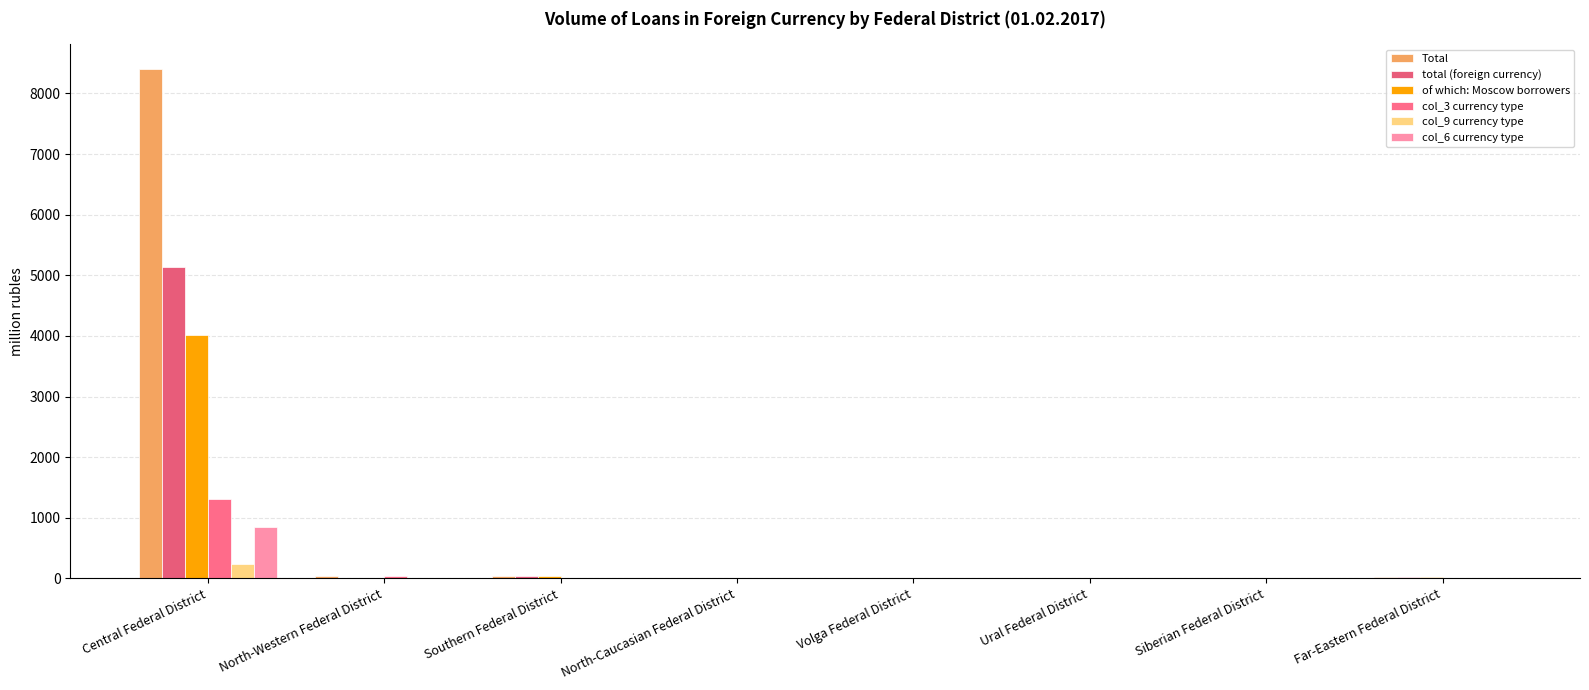

Rank the categories by Total value from highest to lowest.

Central Federal District, Southern Federal District, North-Western Federal District, Far-Eastern Federal District, Volga Federal District, Ural Federal District, North-Caucasian Federal District, Siberian Federal District